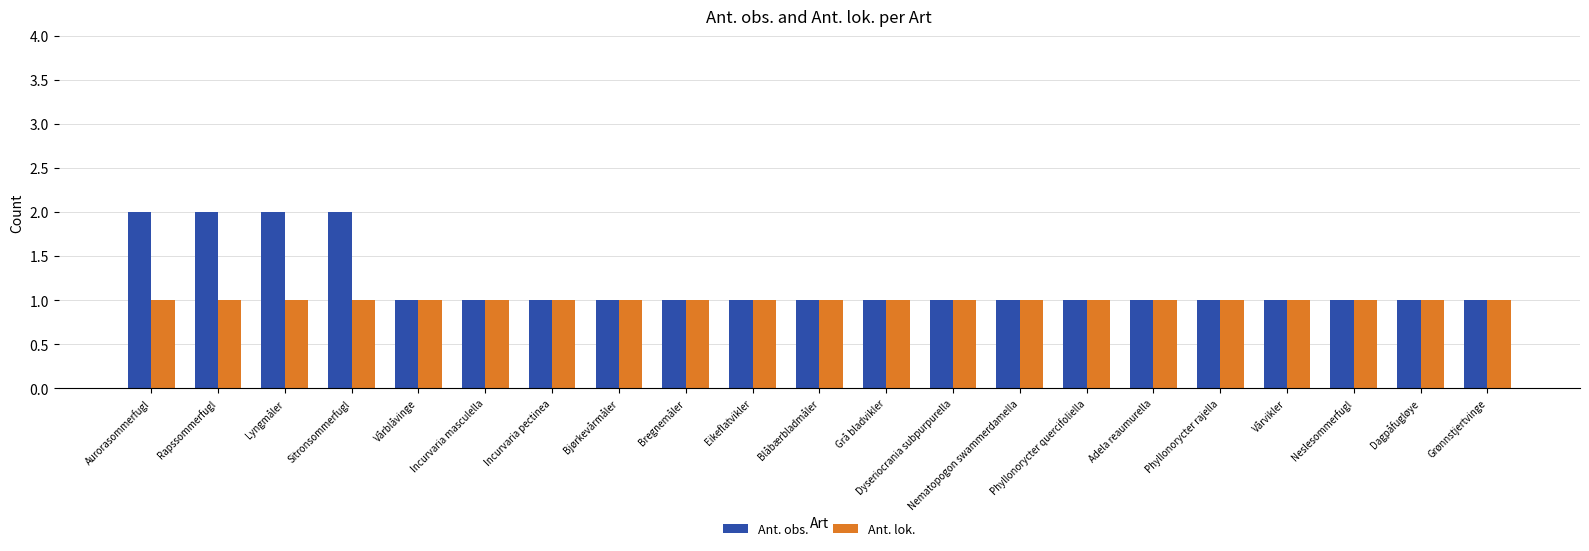

What is the sum of all Ant. lok. values?

21